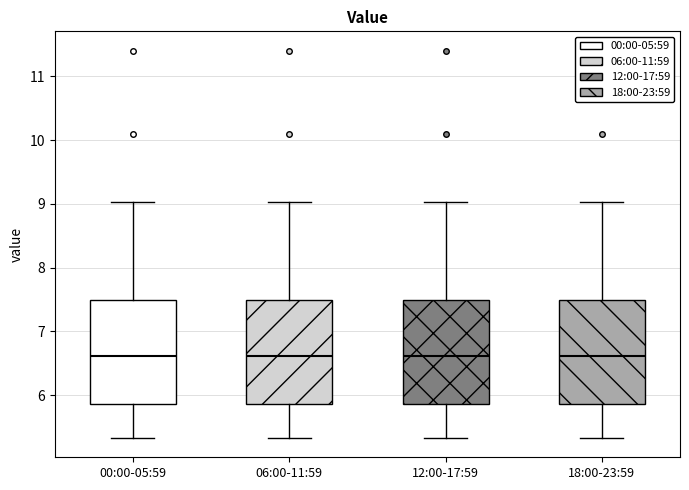

Reading left to right, transcribe this box plot: for each box, give where its median line is, the range the box spans, and where its two whiskers end, as read against the y-axis. The values are not printed on the chart, so give them approximately, as read against the axis.

00:00-05:59: median 6.6, box 5.9 to 7.5, whiskers 5.3 to 9.0
06:00-11:59: median 6.6, box 5.9 to 7.5, whiskers 5.3 to 9.0
12:00-17:59: median 6.6, box 5.9 to 7.5, whiskers 5.3 to 9.0
18:00-23:59: median 6.6, box 5.9 to 7.5, whiskers 5.3 to 9.0